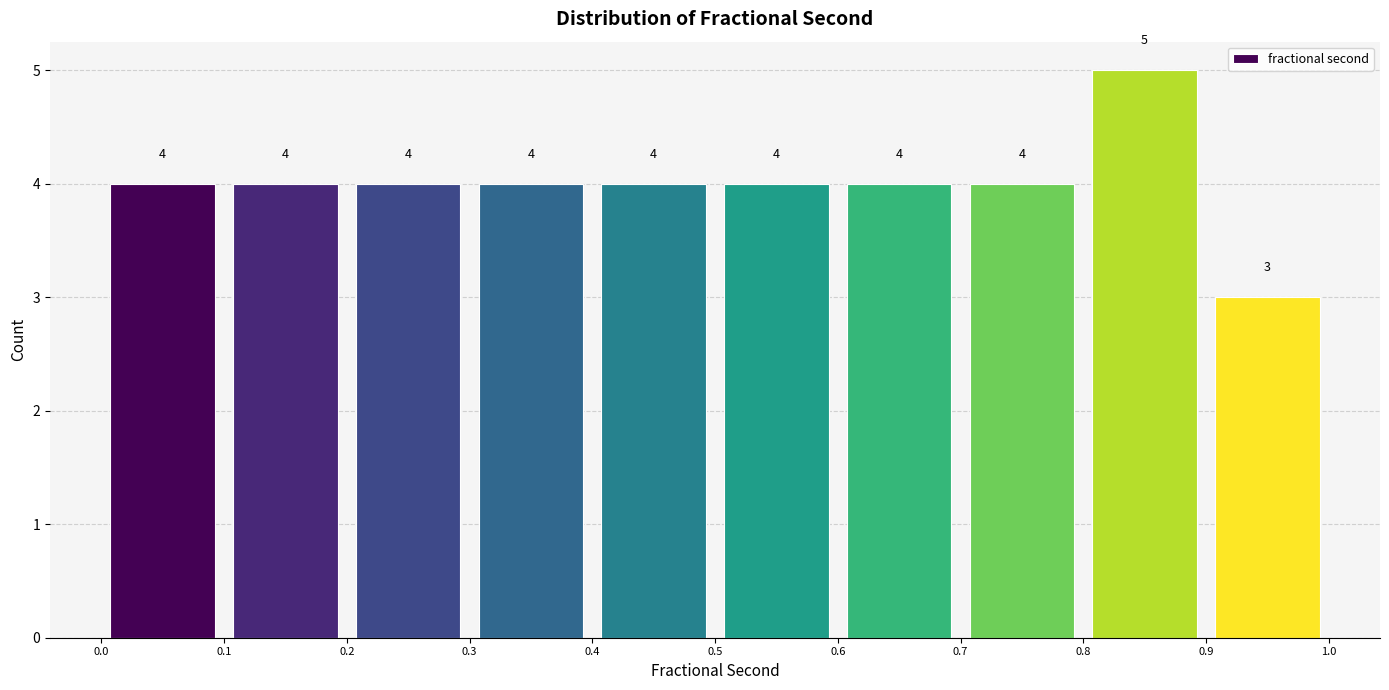

Reading left to right, list every bar in this chart as the range it spans on the x-axis followed by its height.

0.0 to 0.1: 4
0.1 to 0.2: 4
0.2 to 0.3: 4
0.3 to 0.4: 4
0.4 to 0.5: 4
0.5 to 0.6: 4
0.6 to 0.7: 4
0.7 to 0.8: 4
0.8 to 0.9: 5
0.9 to 1.0: 3